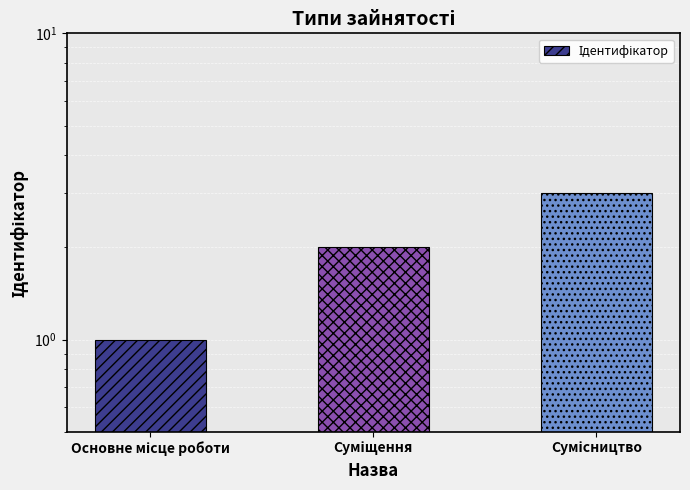

How many values are between 1 and 3?

3